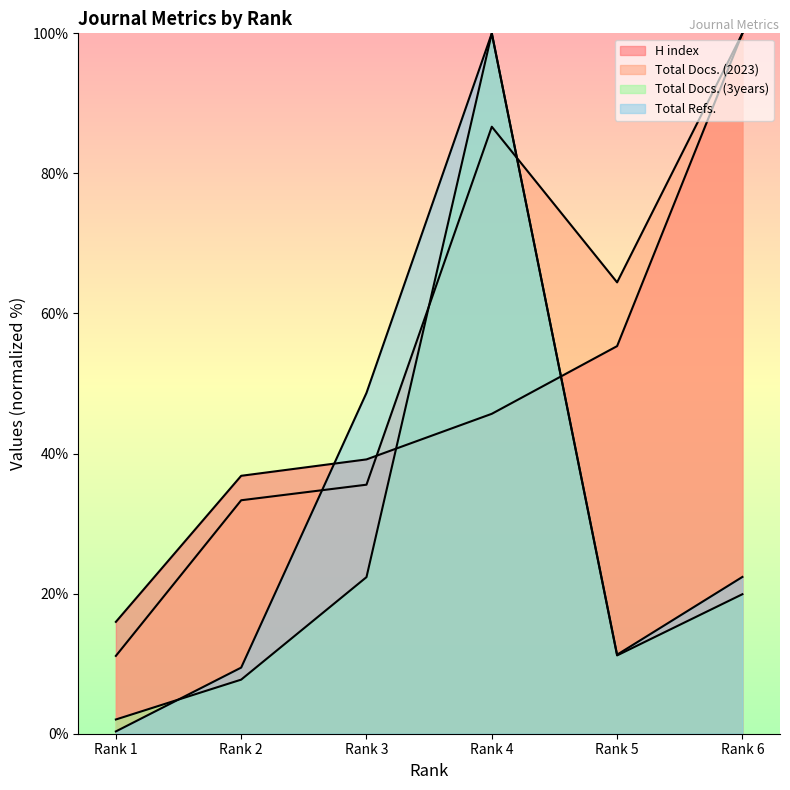

How many times do Total Docs. (2023) and H index cross each other?

1